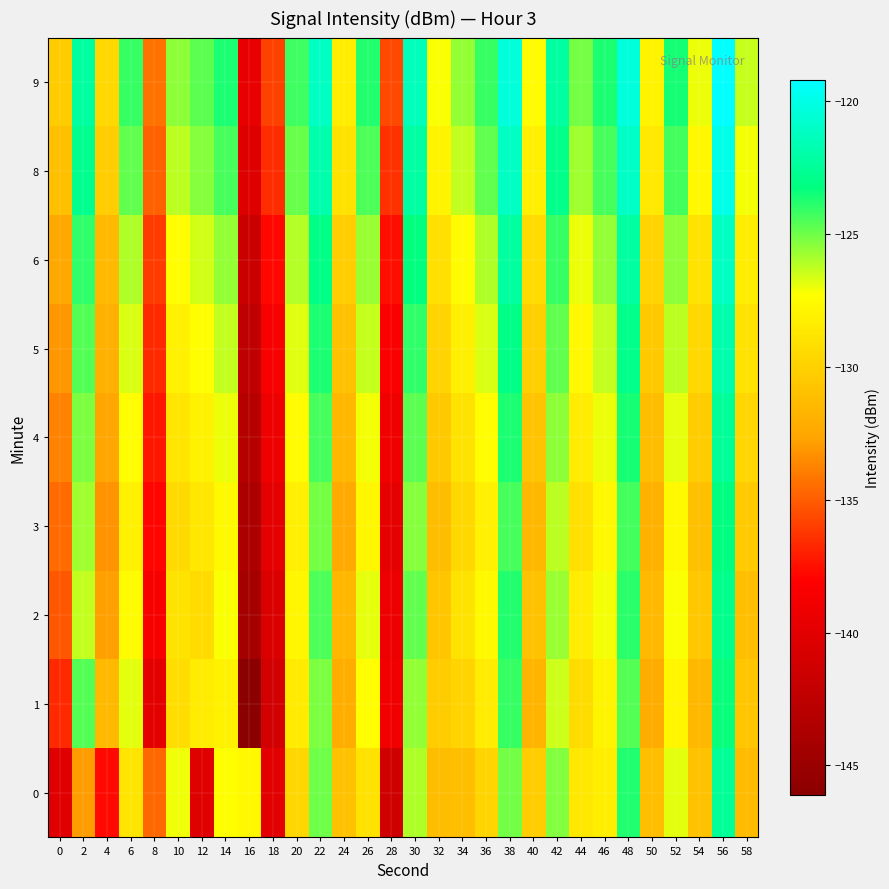

Which series changed the most between 38 and 54?

1